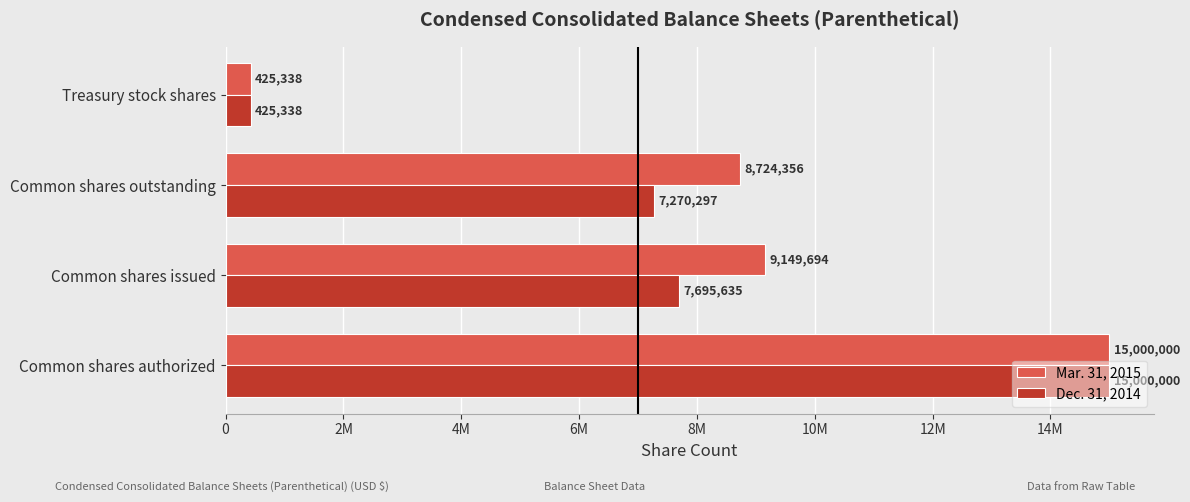

Rank the series by their average value, from lowest to highest.

Dec. 31, 2014, Mar. 31, 2015